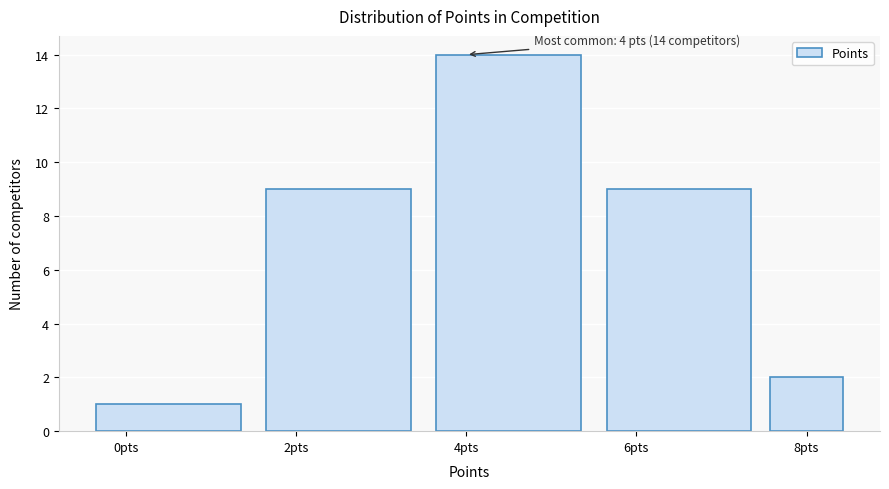

Over which range of the x-axis is the bar tallest?

3.5 to 5.5